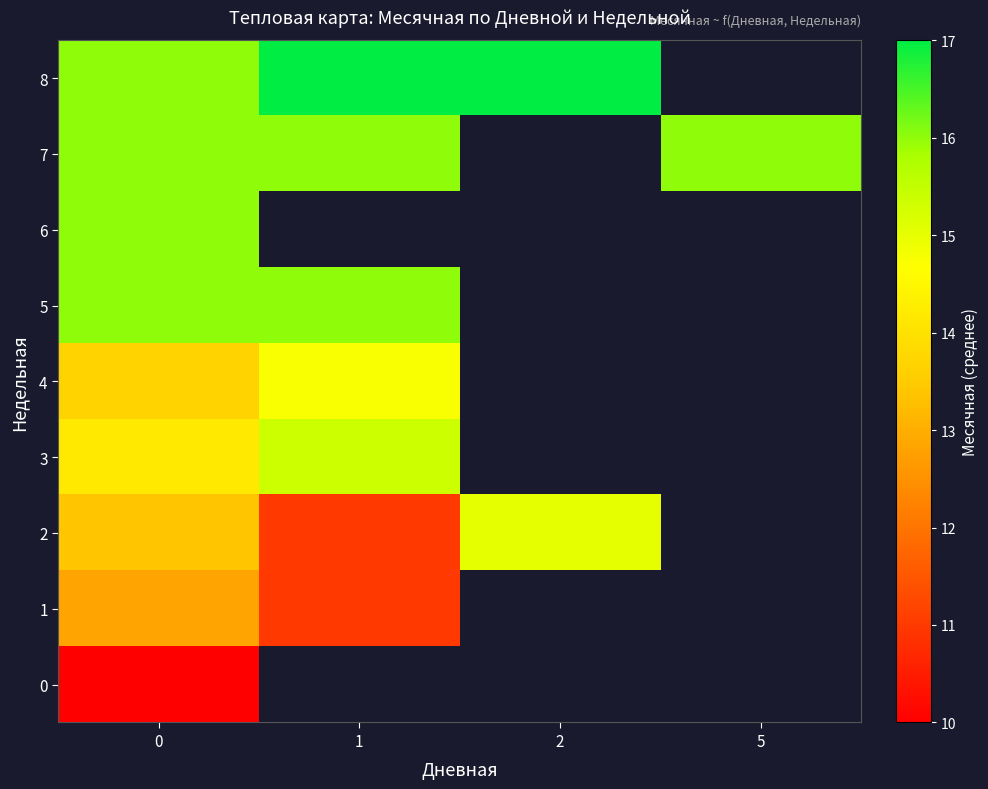

The value of 0 at 0 is 6.7. True or false?

False